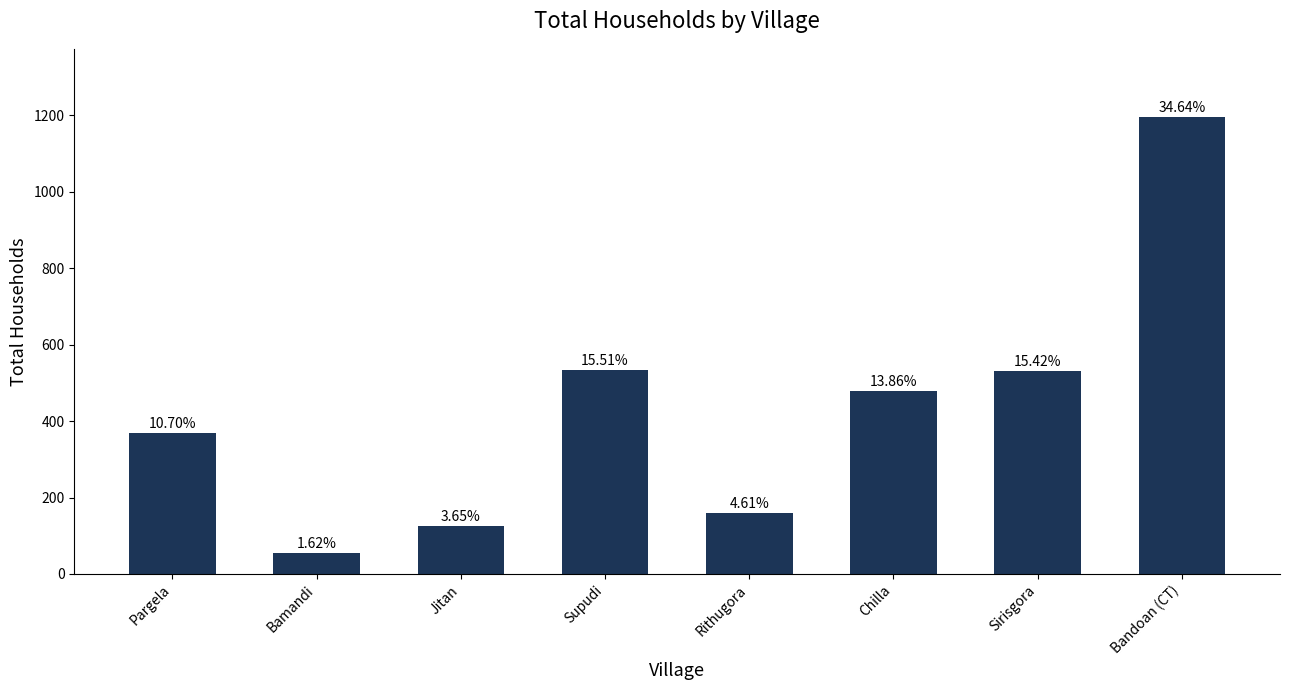

Are the bars horizontal?

No